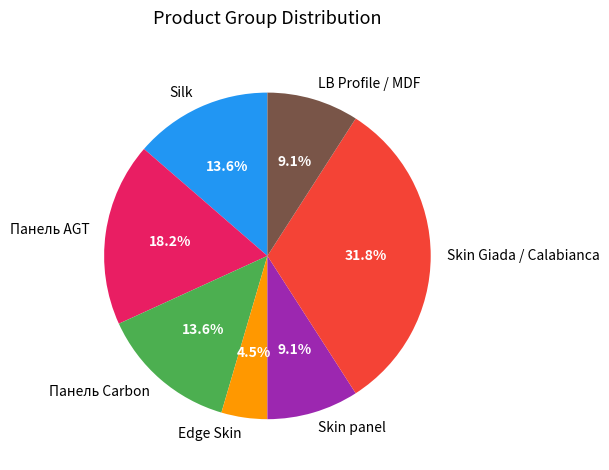

What is the smallest slice in the pie chart?

Edge Skin